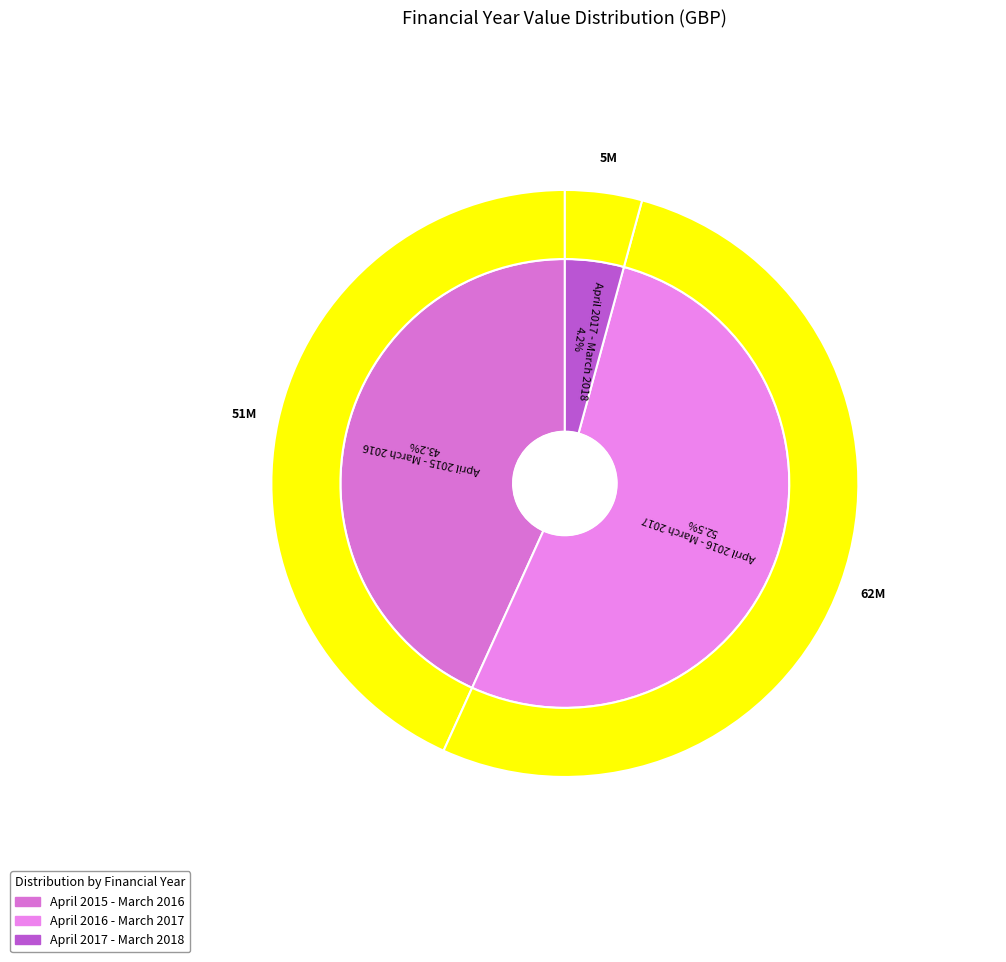

What percentage is the April 2017 - March 2018 slice, to the nearest percent?

4%